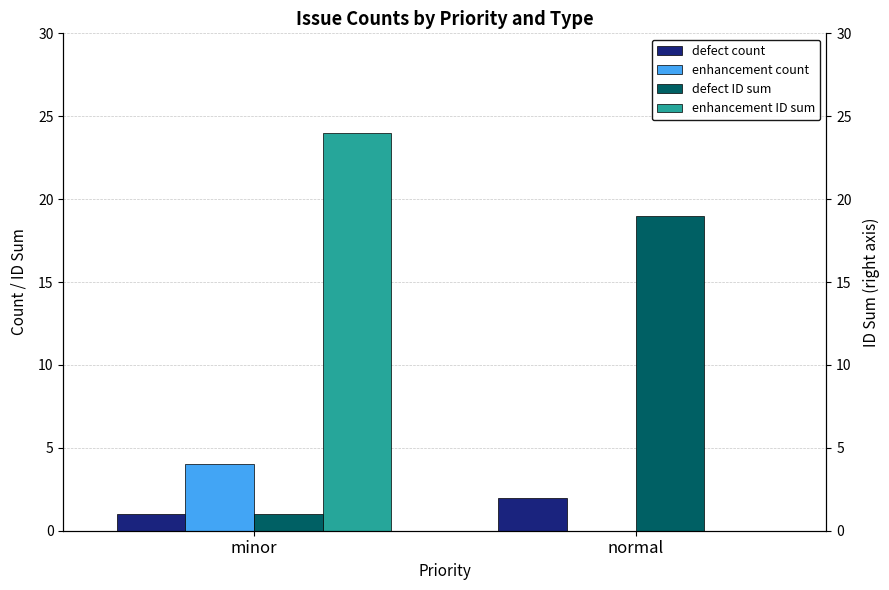

Reading left to right, list all the values displayed in this chart.

defect count: 1	2
enhancement count: 4	0
defect ID sum: 1	19
enhancement ID sum: 24	0